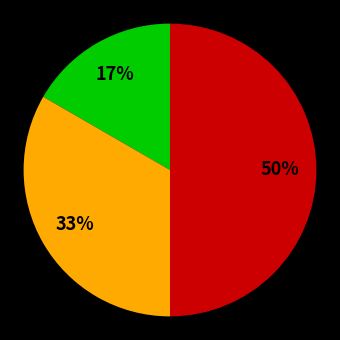

To the nearest percent, what is the difference between the largest and smallest slice percentages?

33%